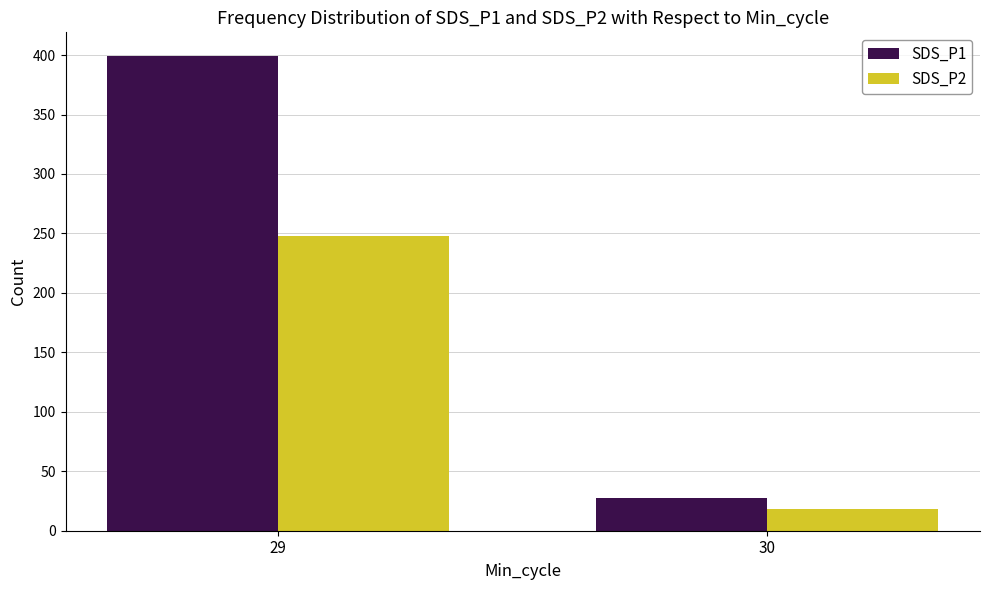

How many data points in SDS_P1 are less than 399?

1